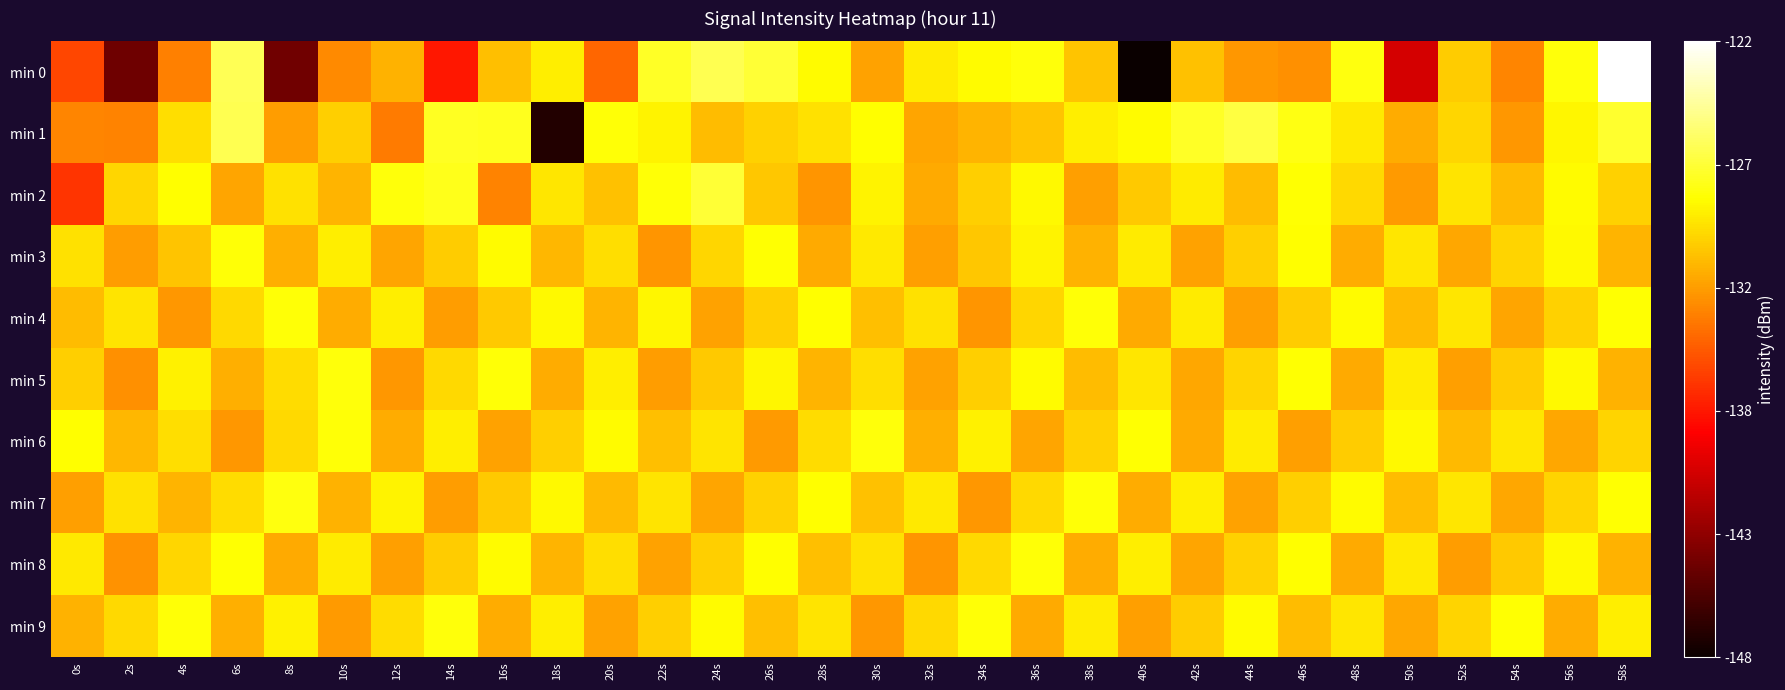

Rank the series by their maximum value, from lowest to highest.

min 3, min 8, min 4, min 5, min 6, min 9, min 7, min 2, min 1, min 0